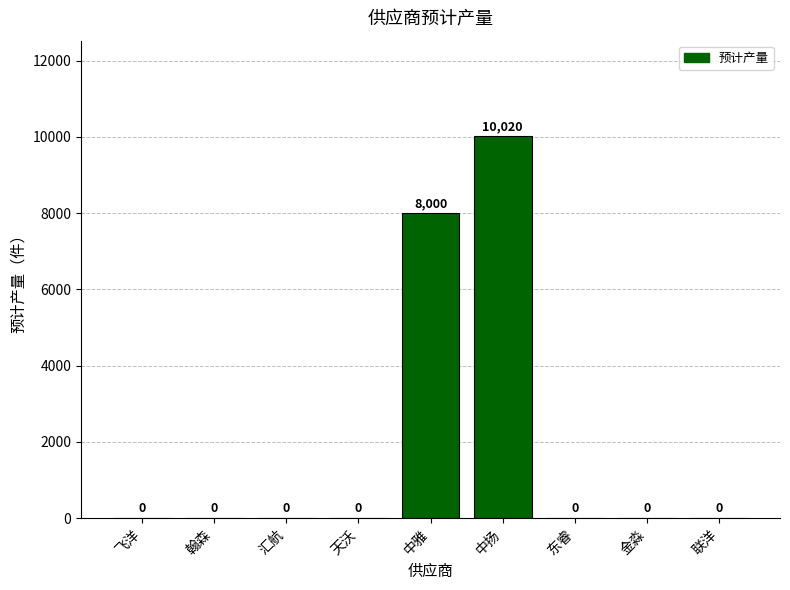

The value at 天沃 is 3918. True or false?

False